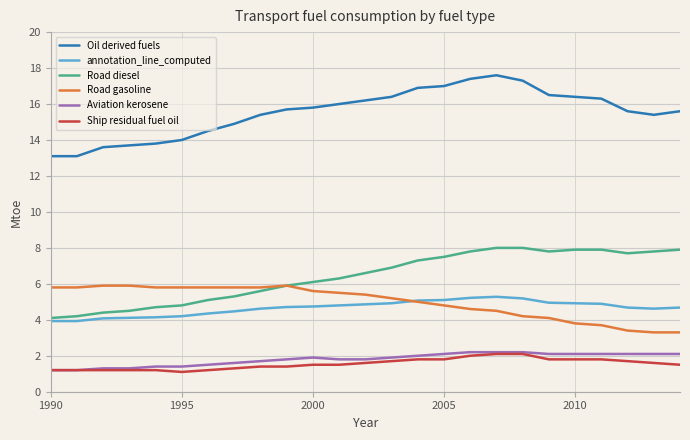

True or false: annotation_line_computed and Aviation kerosene cross at least once.

False